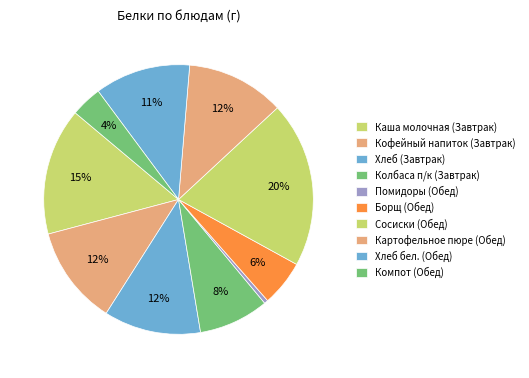

Is the sum of Хлеб бел. (Обед) and Каша молочная (Завтрак) greater than half?

No